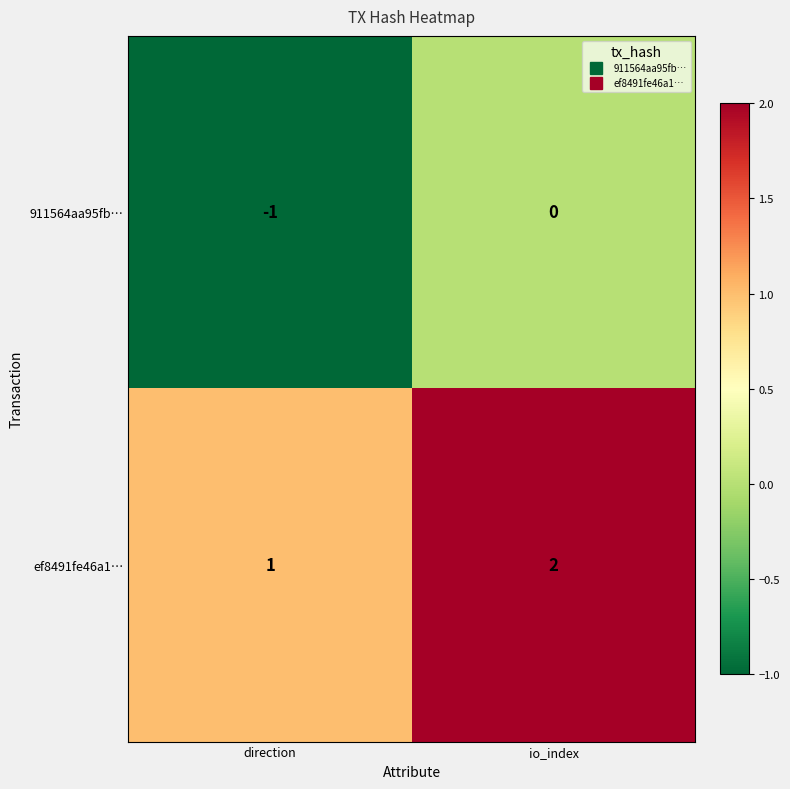

Rank the series by their maximum value, from highest to lowest.

ef8491fe46a1…, 911564aa95fb…